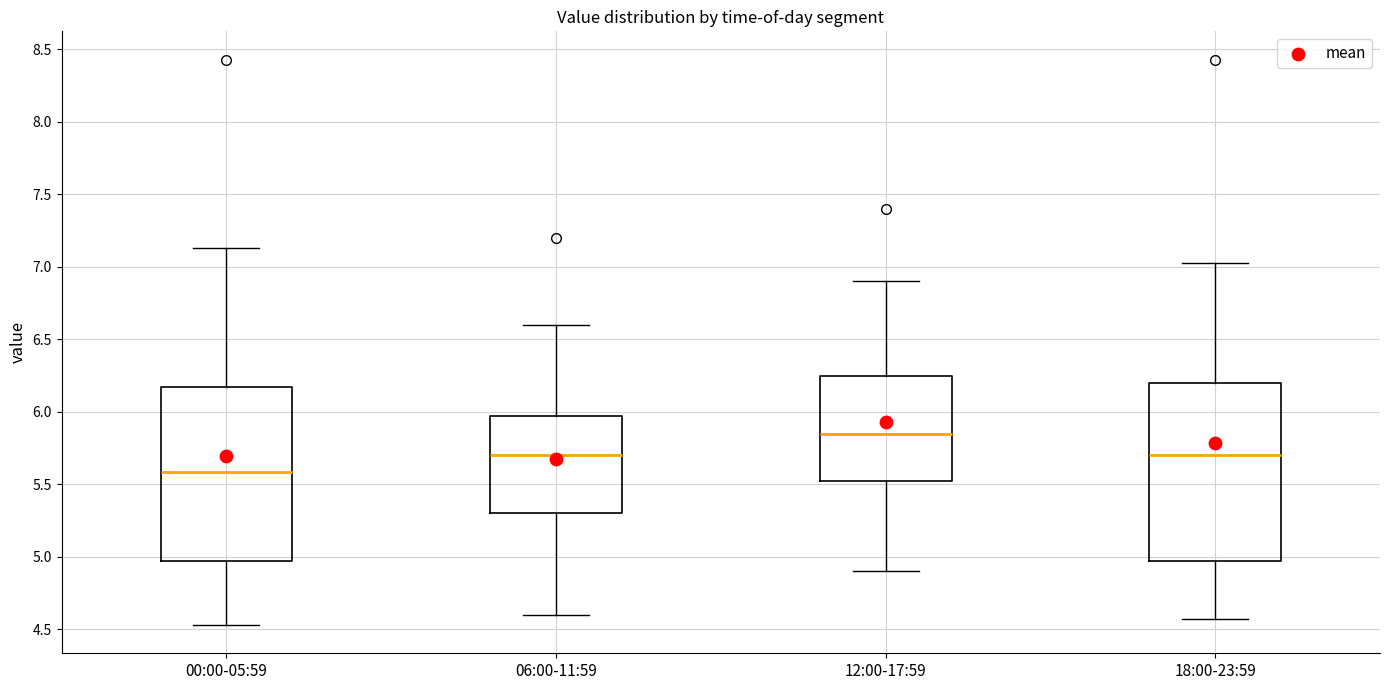

Reading left to right, transcribe this box plot: for each box, give where its median line is, the range the box spans, and where its two whiskers end, as read against the y-axis. The values are not printed on the chart, so give them approximately, as read against the axis.

00:00-05:59: median 5.60, box 4.95 to 6.15, whiskers 4.55 to 7.15
06:00-11:59: median 5.70, box 5.30 to 6.00, whiskers 4.60 to 6.60
12:00-17:59: median 5.85, box 5.55 to 6.25, whiskers 4.90 to 6.90
18:00-23:59: median 5.70, box 4.95 to 6.20, whiskers 4.55 to 7.05